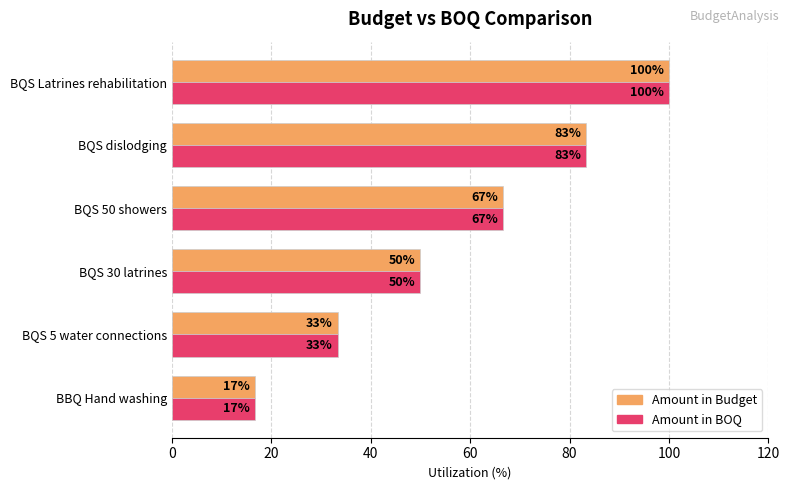

Rank the categories by Amount in BOQ value from lowest to highest.

BBQ Hand washing, BQS 5 water connections, BQS 30 latrines, BQS 50 showers, BQS dislodging, BQS Latrines rehabilitation